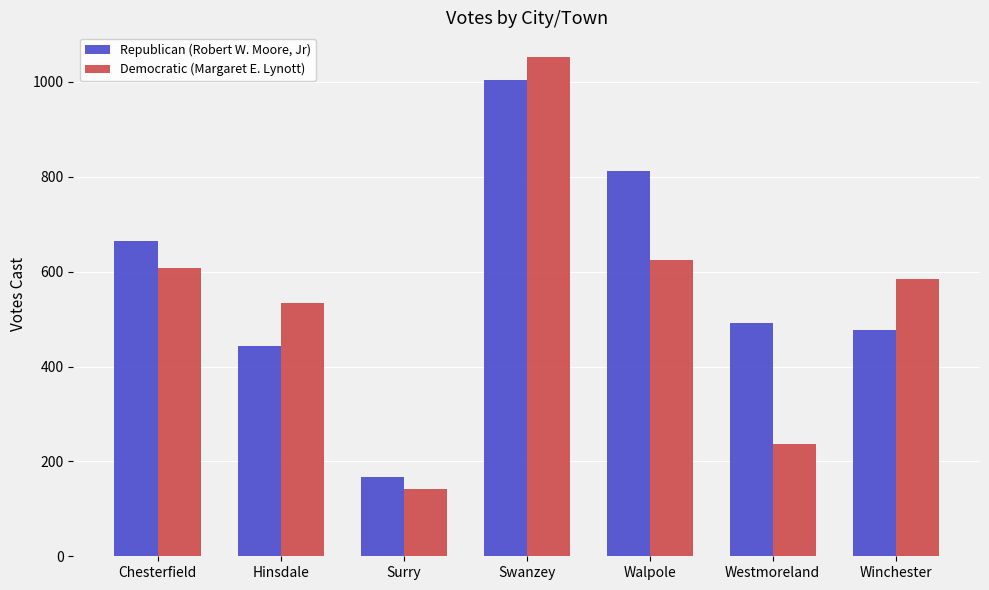

What is the minimum value shown in the chart?

142